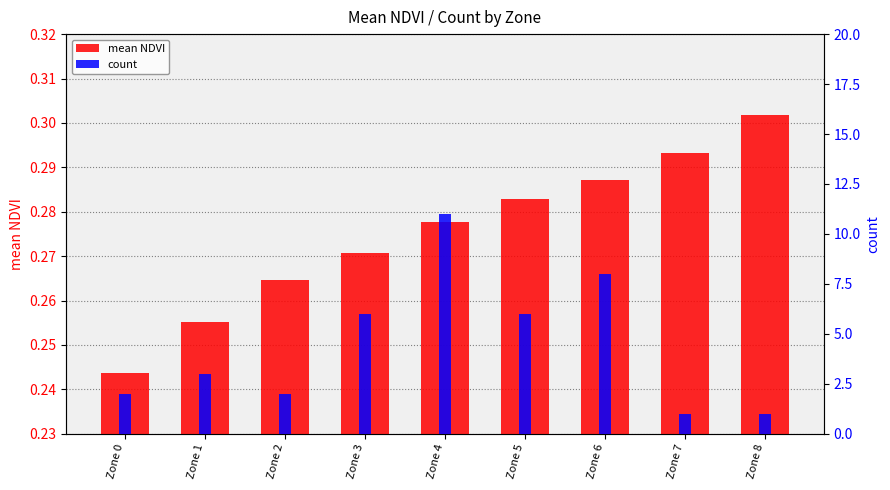

What is the value of the mean NDVI bar at the 2nd from the left?

0.3